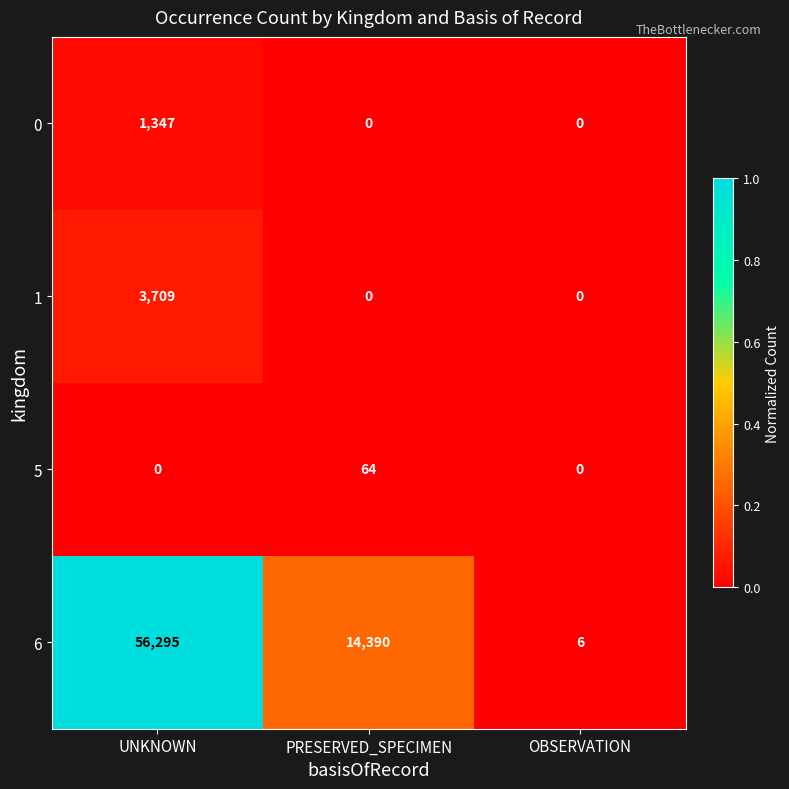

At which label does 6 first exceed 14390?

UNKNOWN